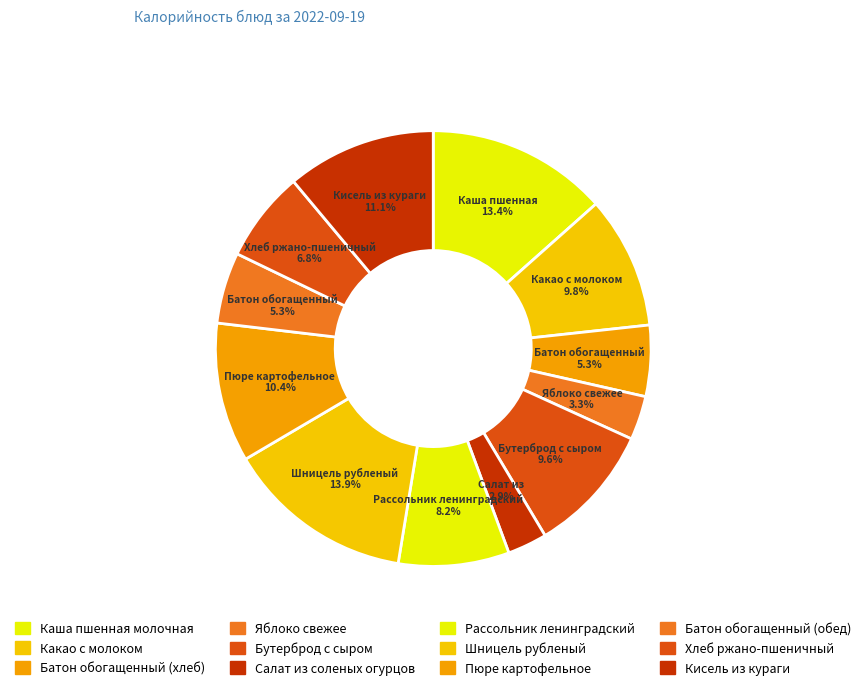

How many segments does this pie chart have?

12